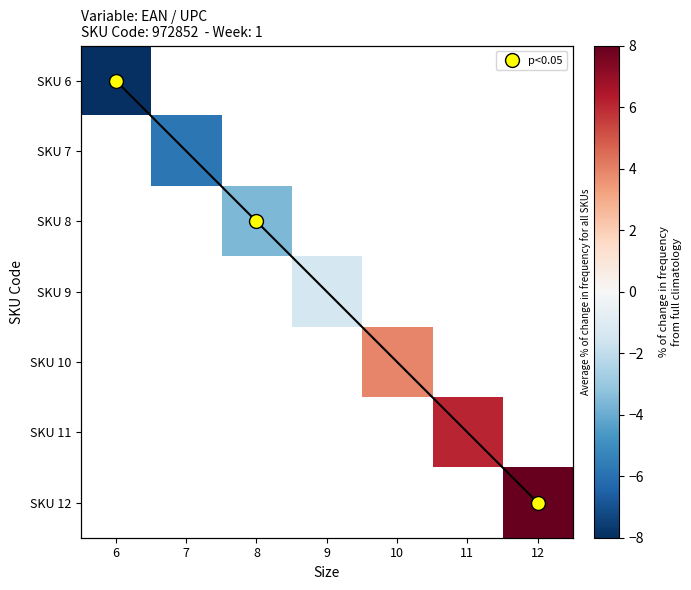

Which category has the lowest value across all series?

6